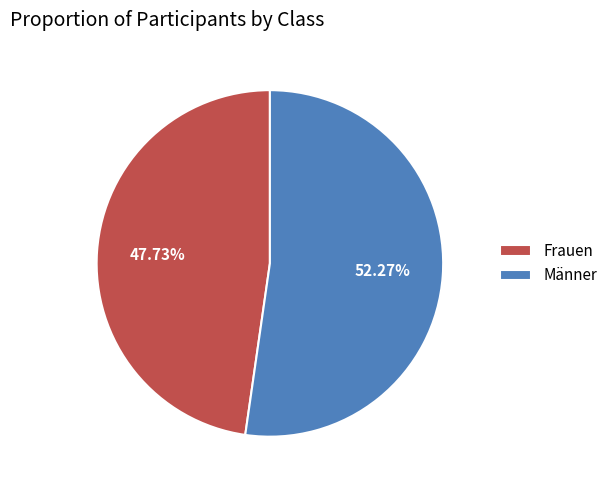

Which has a higher value, Männer or Frauen?

Männer